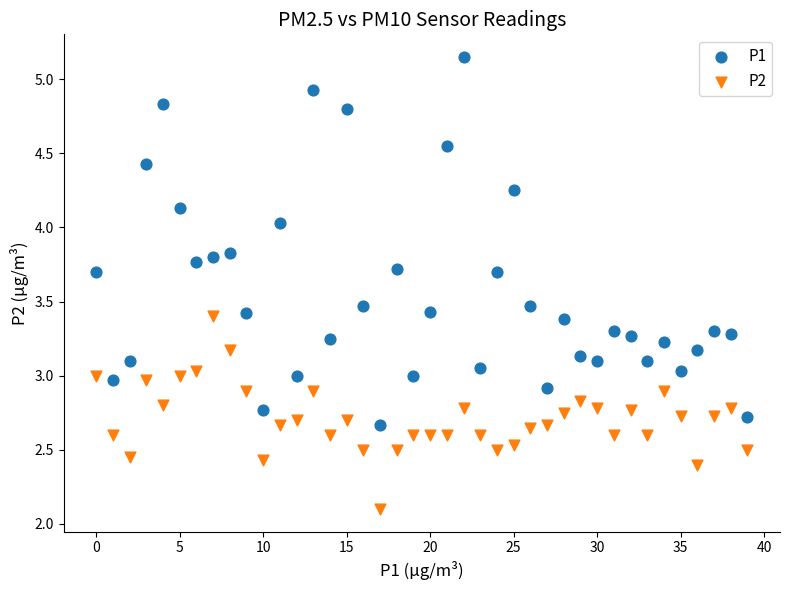

Which series reaches the minimum Y coordinate?

P2